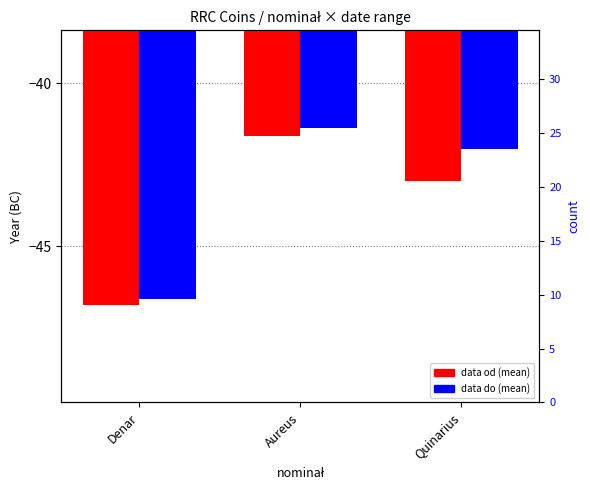

Which category has the highest value in the data do (mean) series?

Aureus